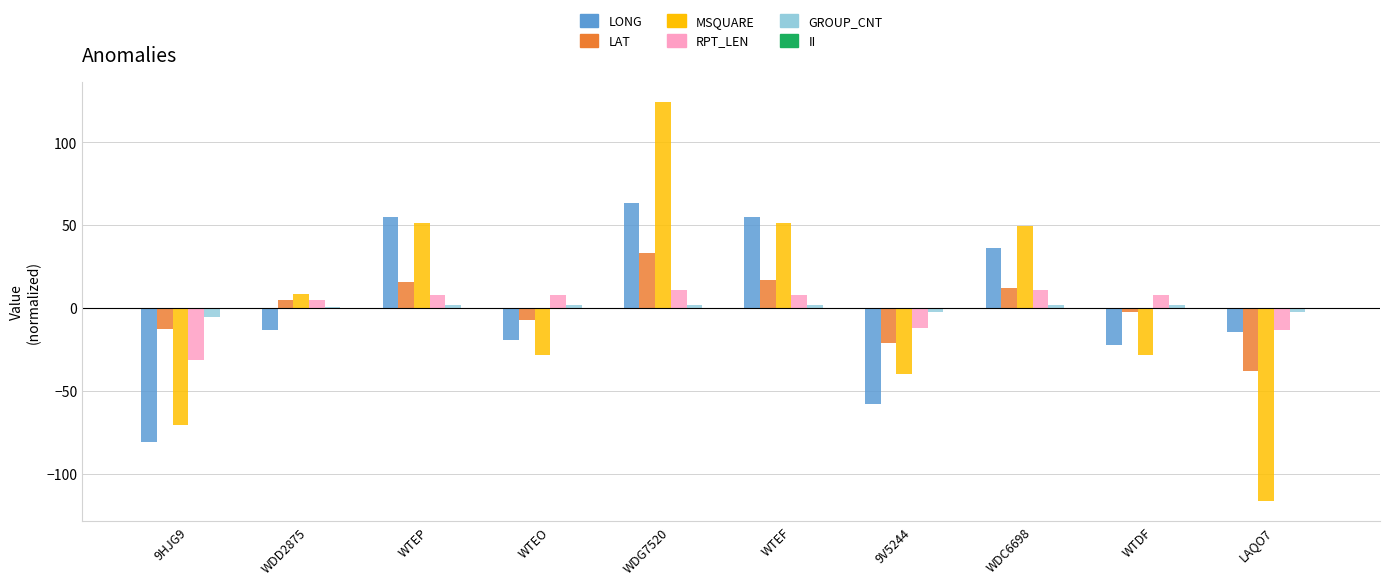

How many groups of bars are there?

10